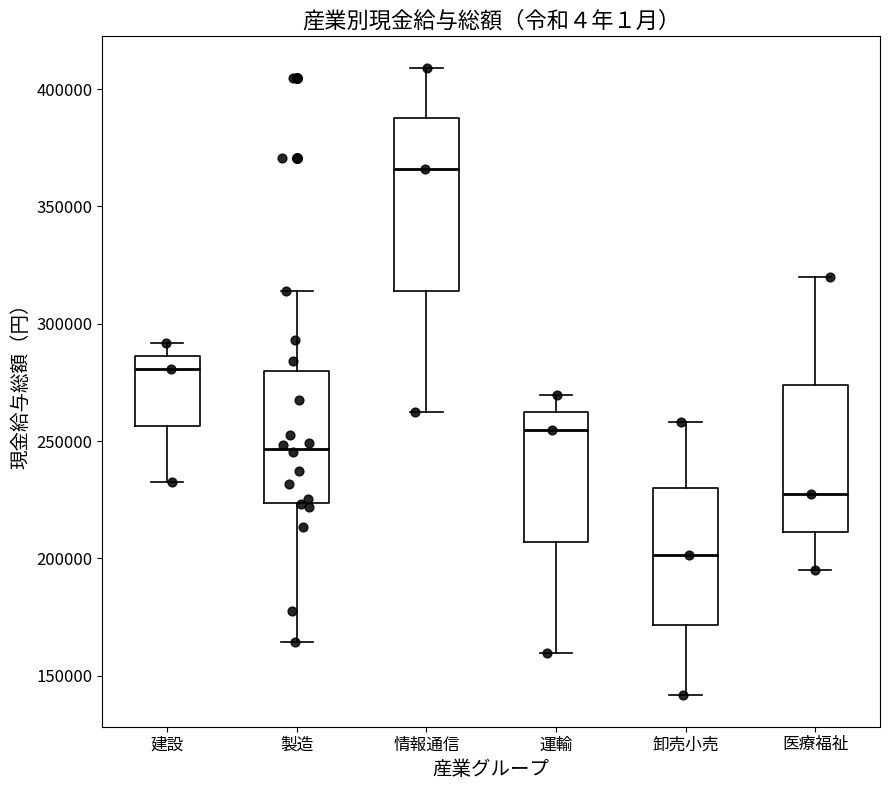

Which box's median line is the highest?

情報通信